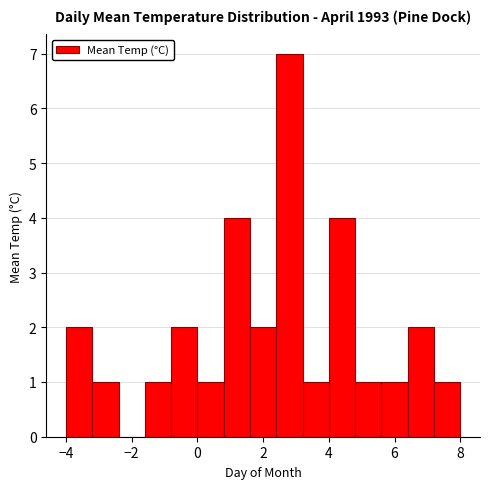

Over which range of the x-axis is the bar tallest?

2.4 to 3.2